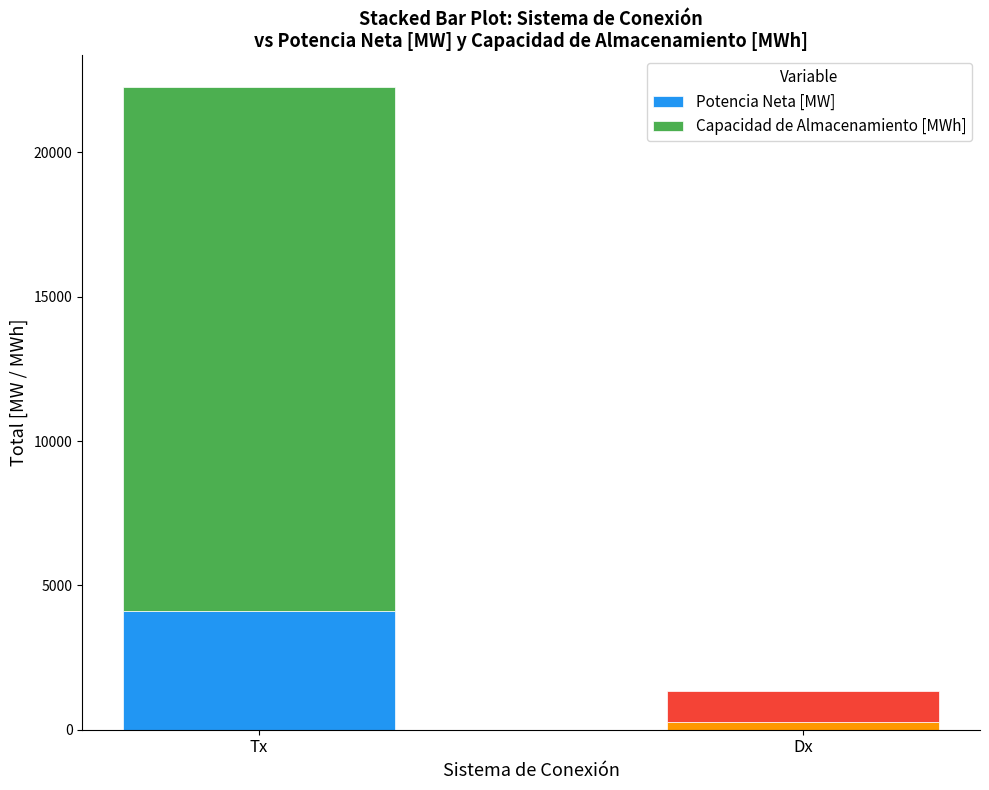

Is it true that Potencia Neta [MW] equals 260.5 at Dx?

True